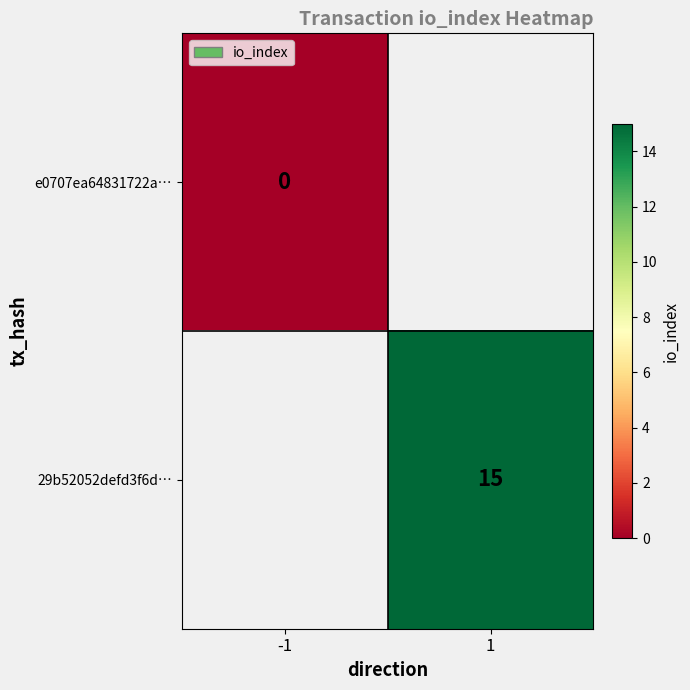

The value of 29b52052defd3f6d… at 1 is 23.8. True or false?

False